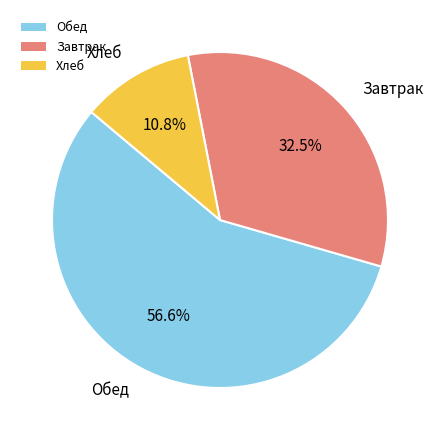

To the nearest percent, what is the average slice percentage?

33%